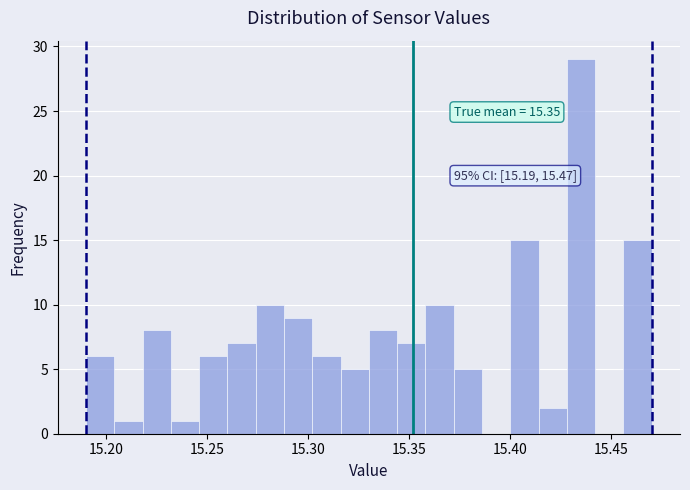

Read against the x-axis, roughly where is the centre of the tallest bar?

15.435